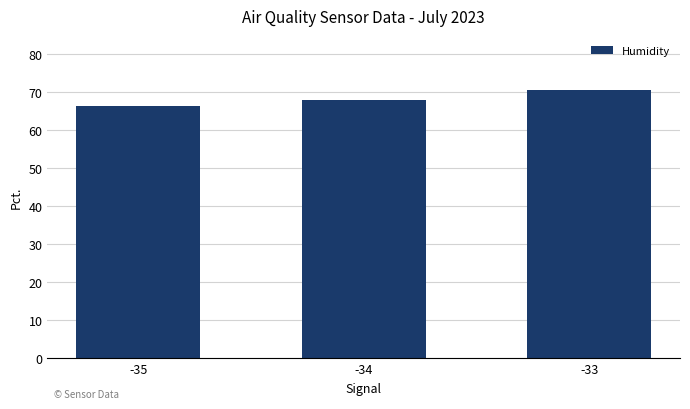

What is the sum of all values?

204.8